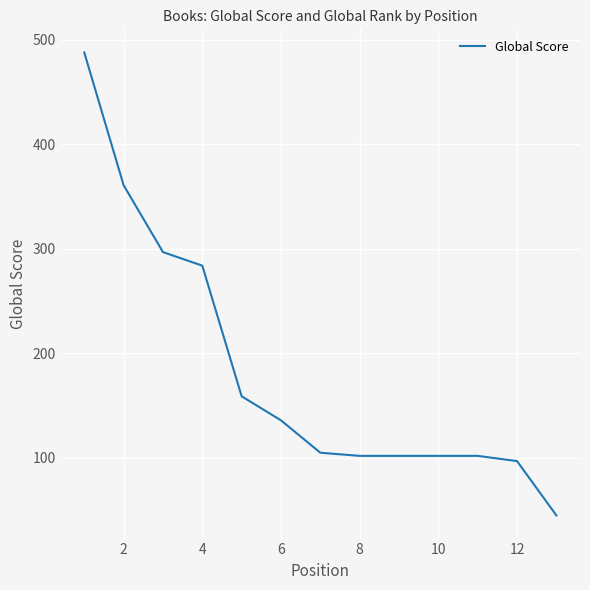

What is the difference between the maximum and minimum values?

443